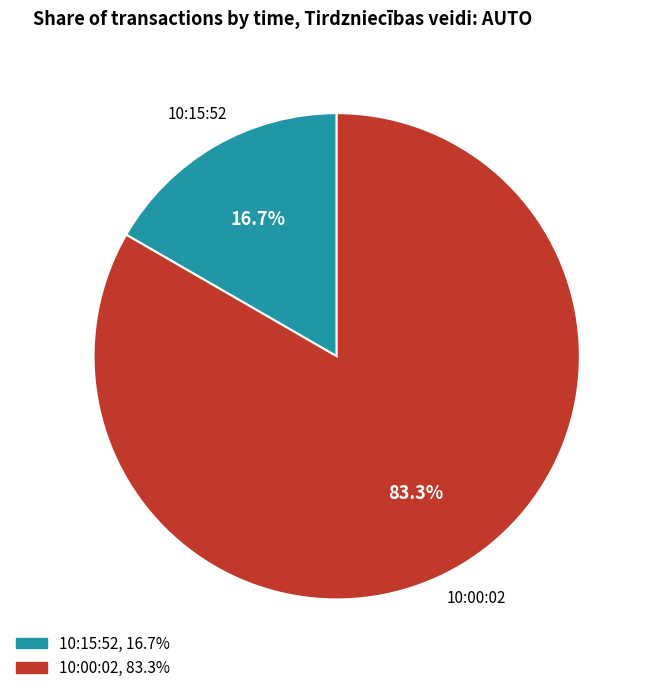

What is the majority slice?

10:00:02